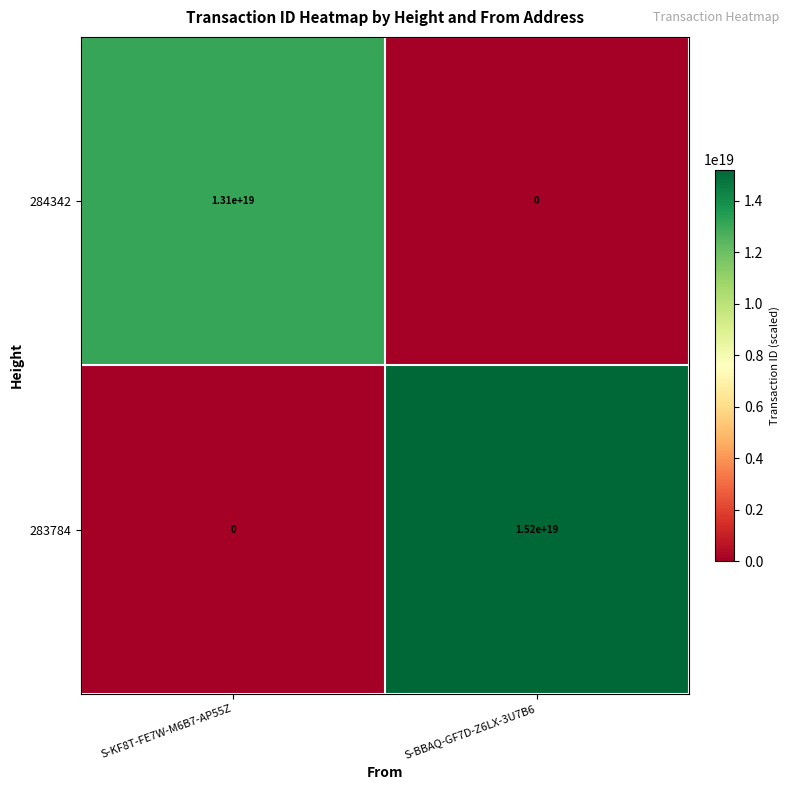

The 284342 series shows 0 at S-BBAQ-GF7D-Z6LX-3U7B6. True or false?

True